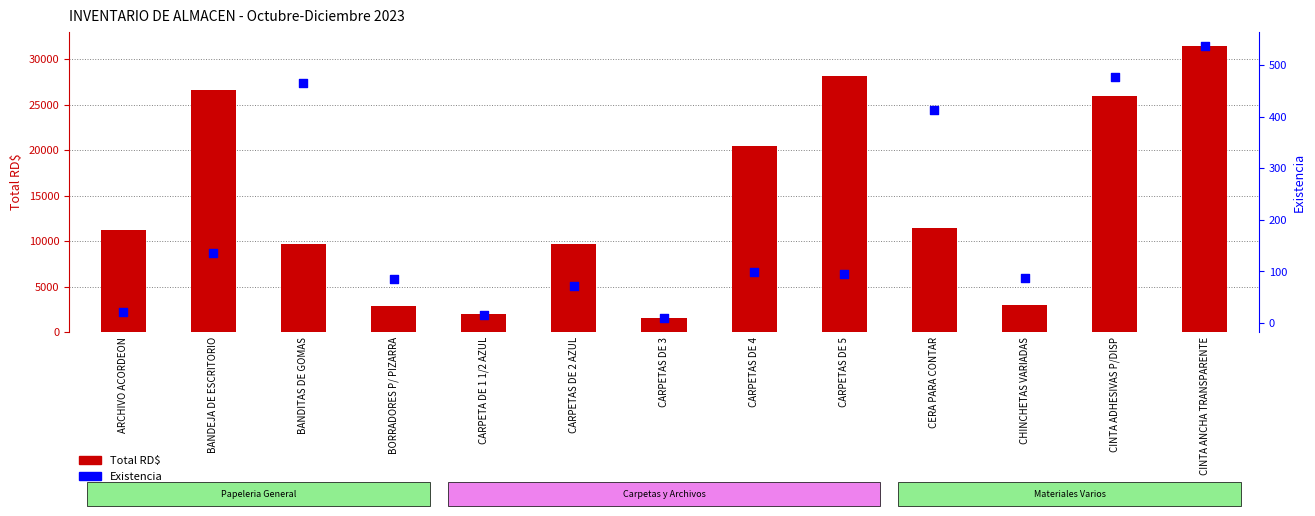

Is the value of Total RD$ at CARPETAS DE 4 greater than the value of Existencia at CHINCHETAS VARIADAS?

Yes